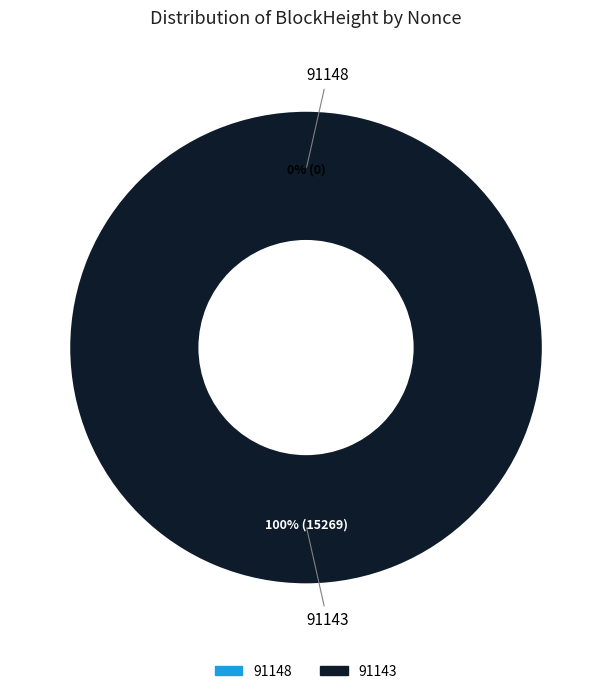

How many segments does this pie chart have?

2